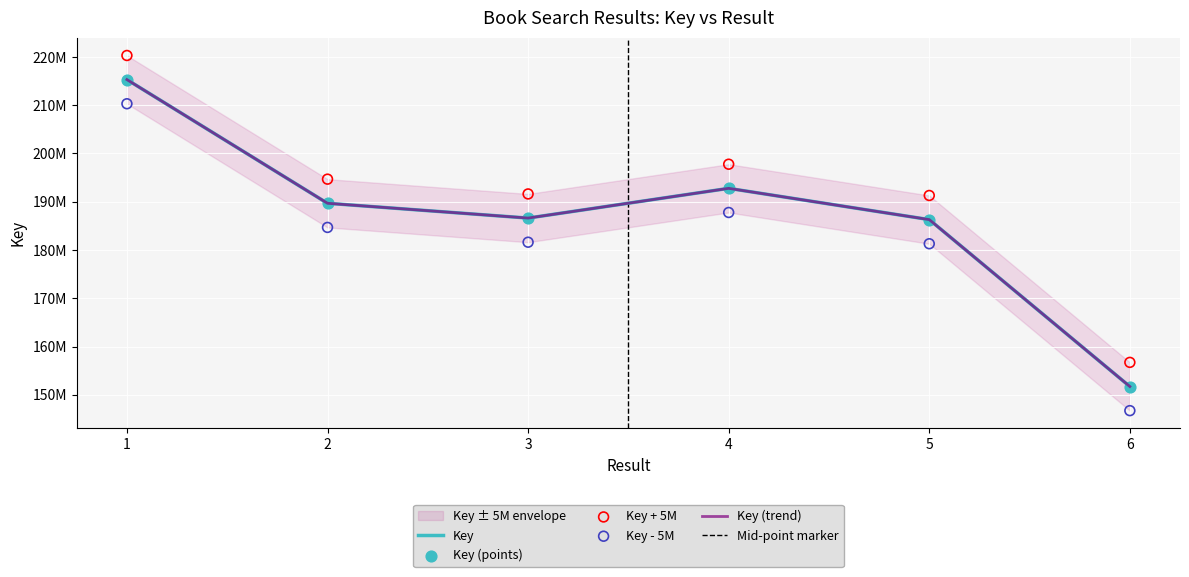

Between 3 and 2, which is larger?

2